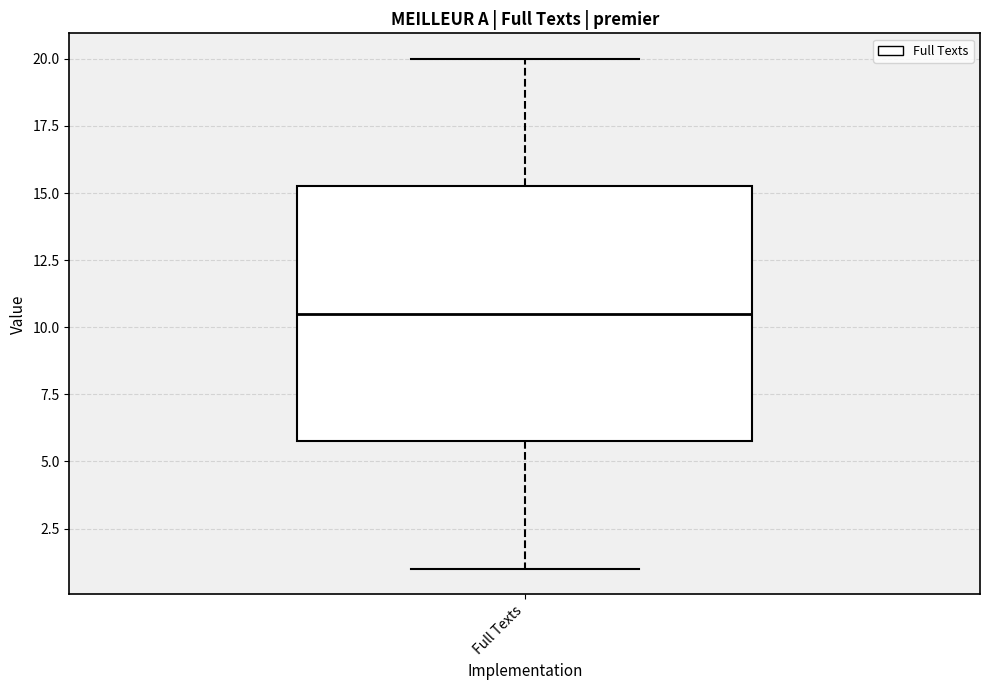

Read this box plot against the y-axis: the position of the median line, the range covered by the box, and the ends of both whiskers. The values are not printed on the chart, so give them approximately, as read against the axis.

median 10.5, box 6.0 to 15.5, whiskers 1.0 to 20.0